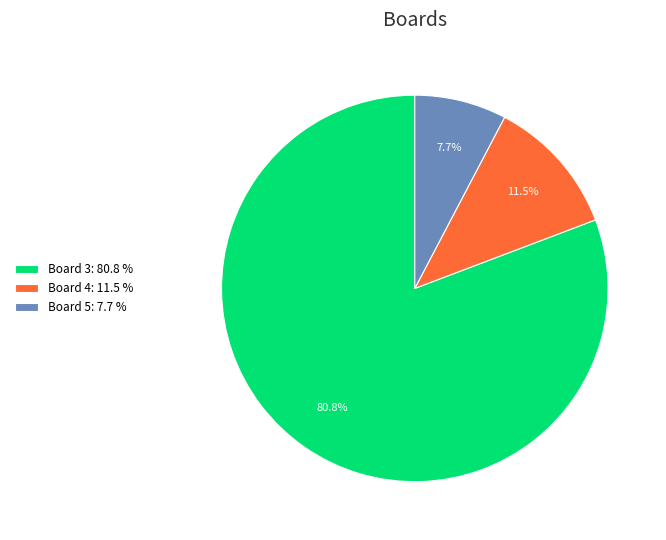

What percentage is NOT represented by Board 5: 7.7 %?

92.3%